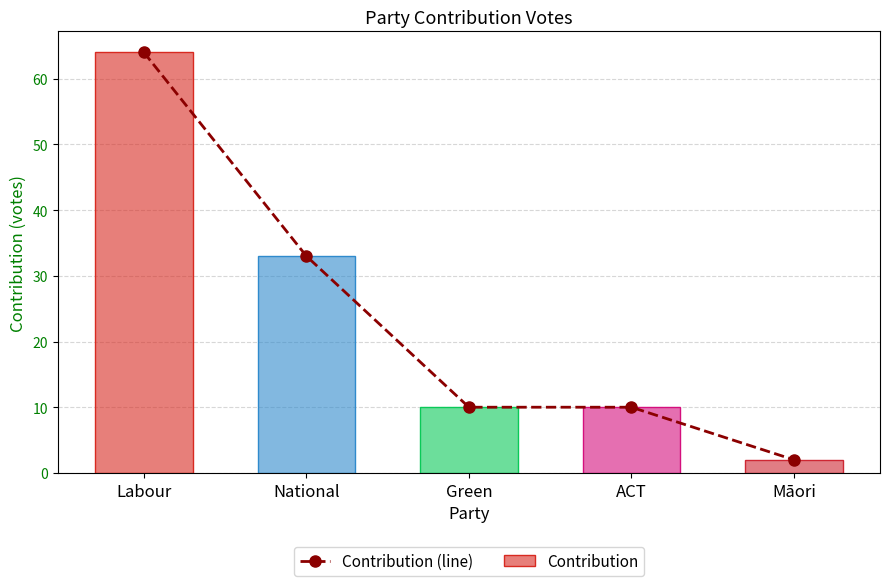

Which has a higher value, Green or National?

National